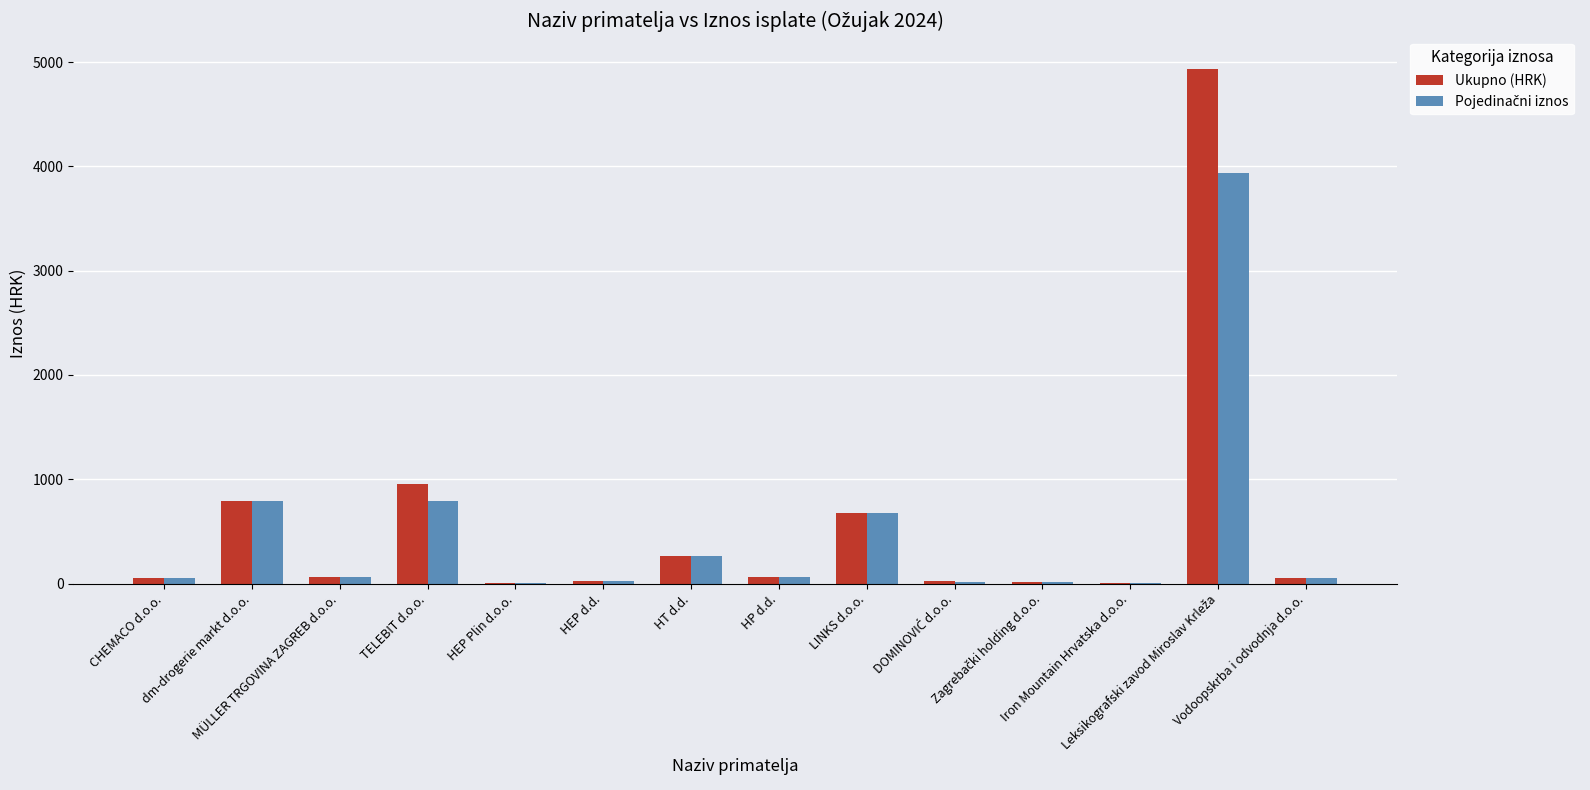

What is the maximum value for Ukupno (HRK)?

4930.1